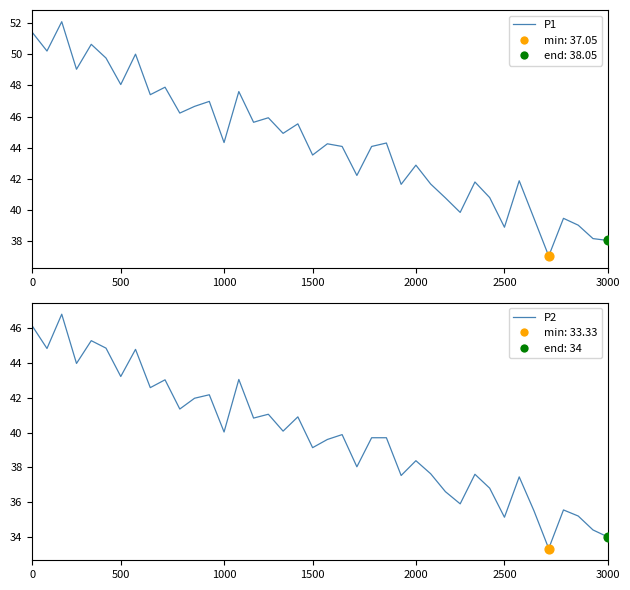

What are all the series names shown in the legend?

P1, P2